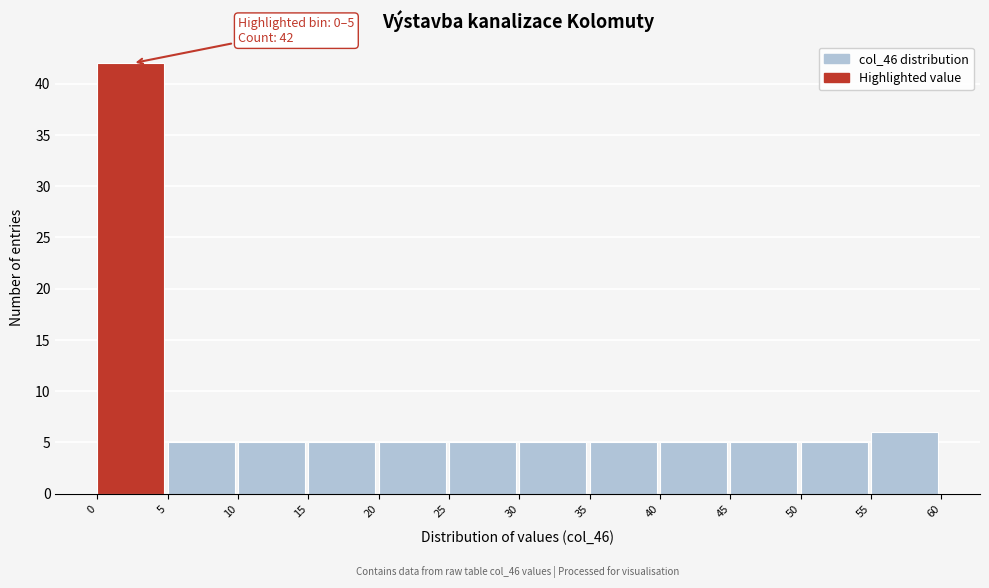

Which range on the x-axis has the tallest bar?

0 to 5